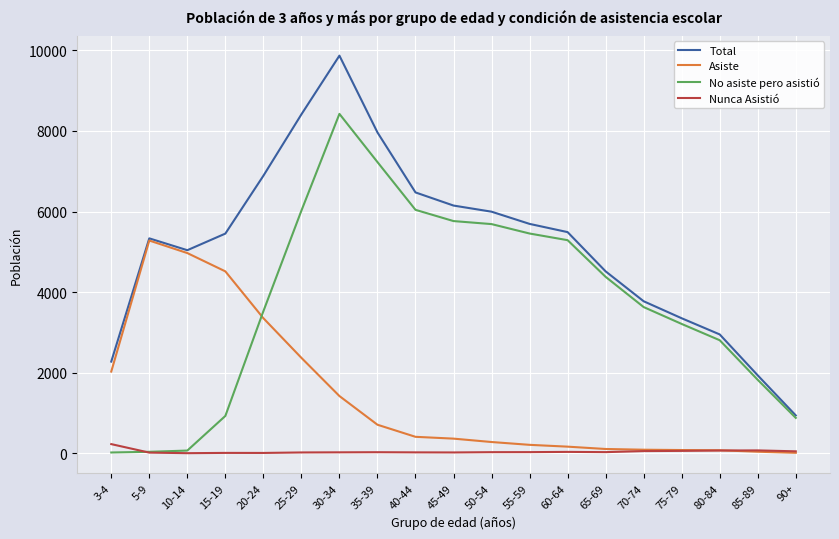

The value of No asiste pero asistió at 75-79 is 3210. True or false?

True